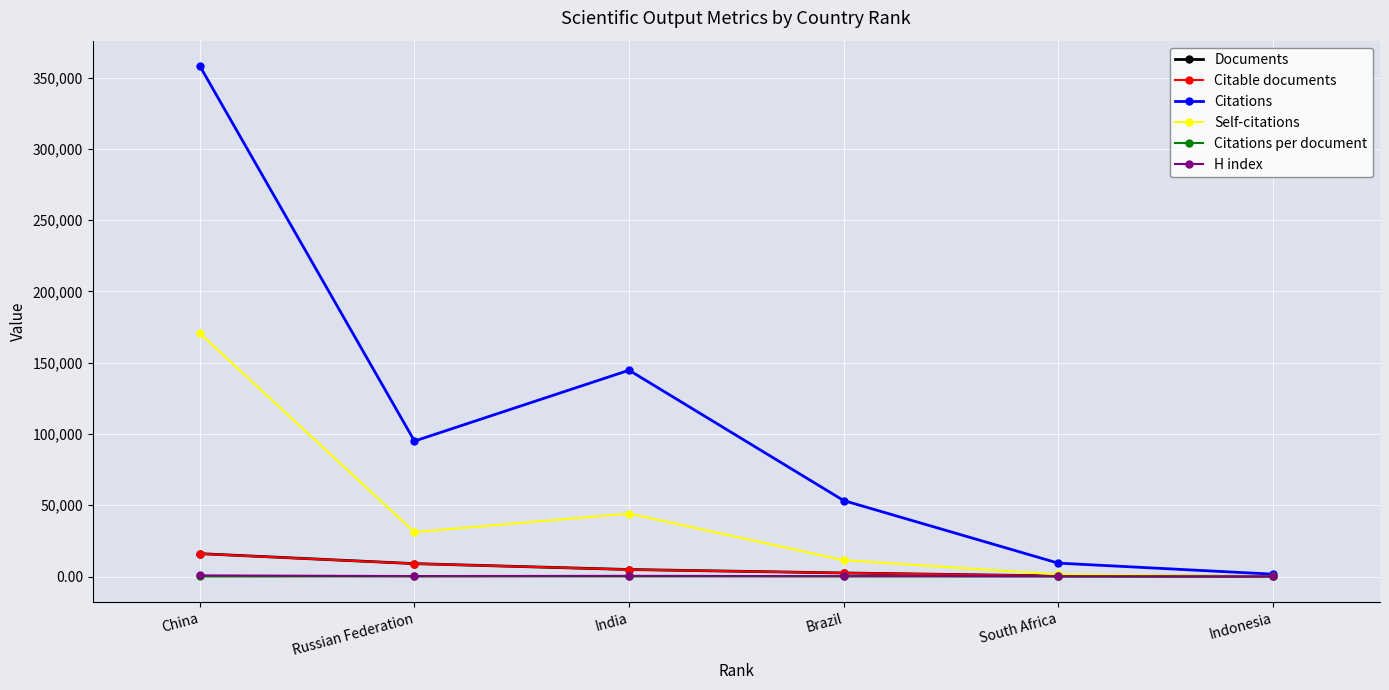

Does the chart have visible grid lines?

Yes